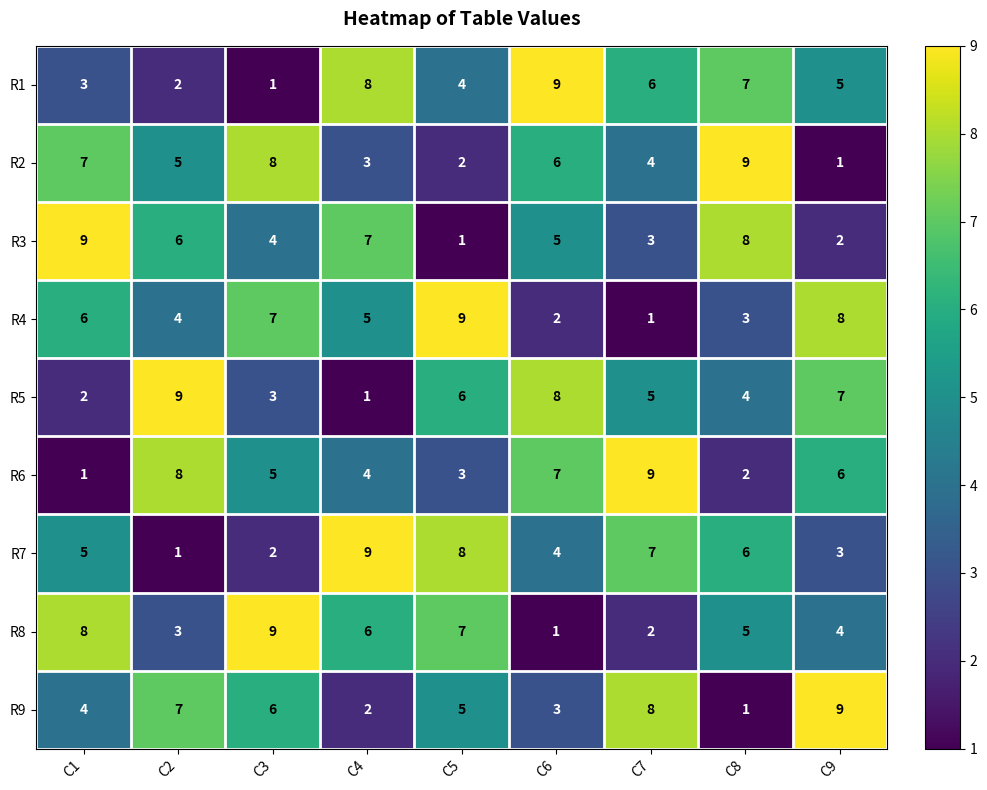

Rank the series at C9 from lowest to highest value.

R2, R3, R7, R8, R1, R6, R5, R4, R9